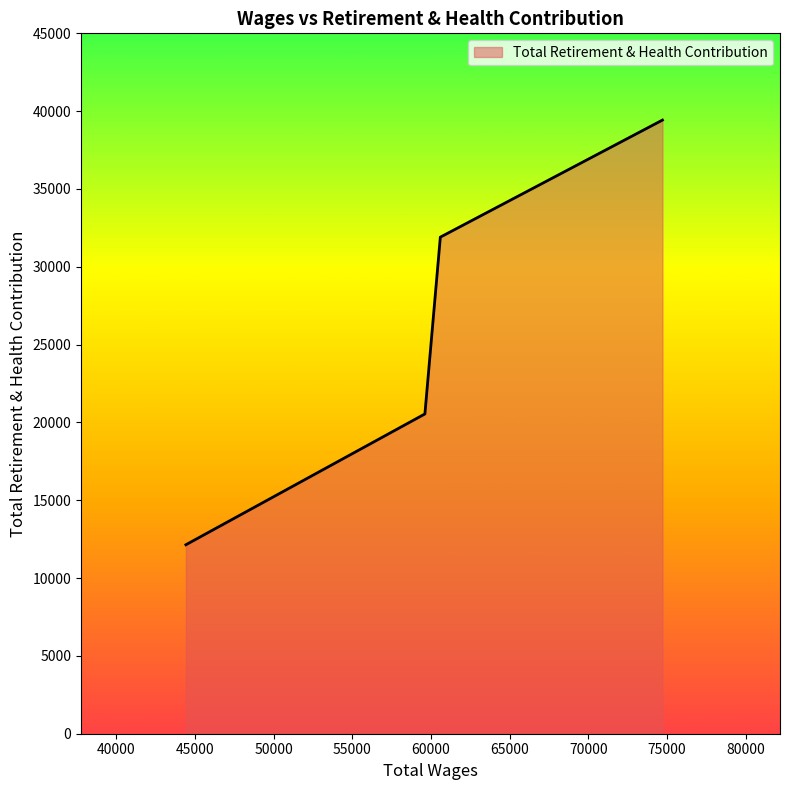

What is the sum of all values?

104019